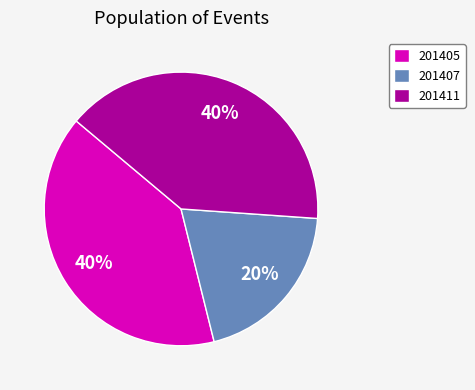

Combined, do 201411 and 201407 account for over 50%?

Yes